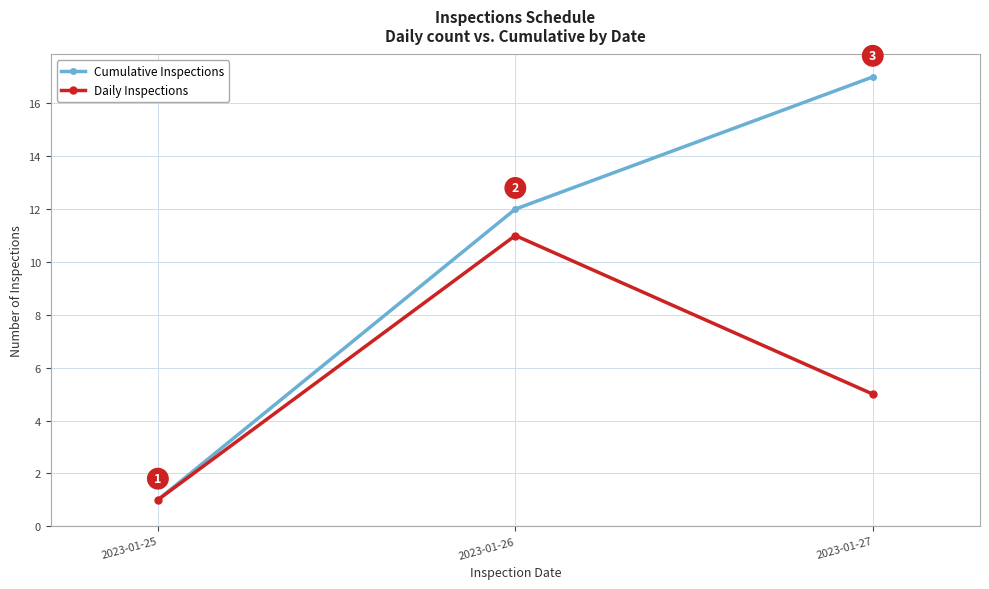

How many lines are shown in the chart?

2